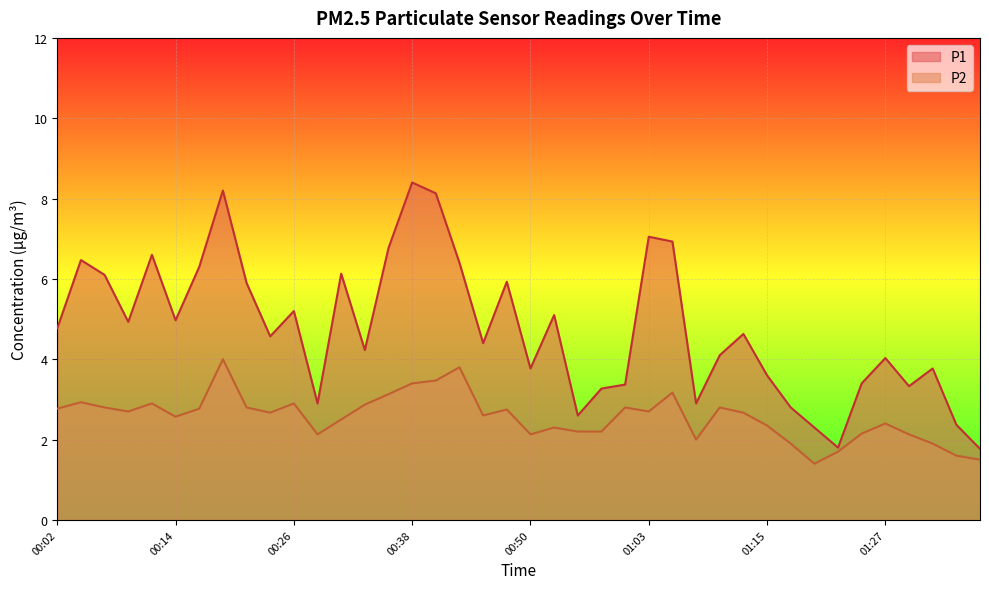

True or false: P1 and P2 cross at least once.

False